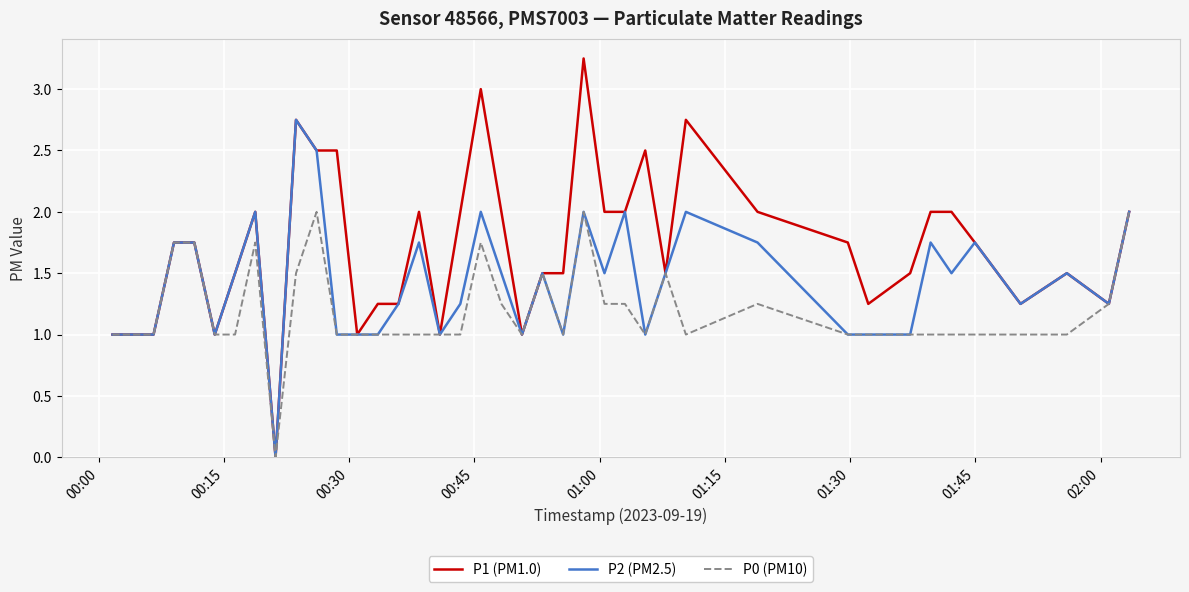

How many series are shown in this chart?

3